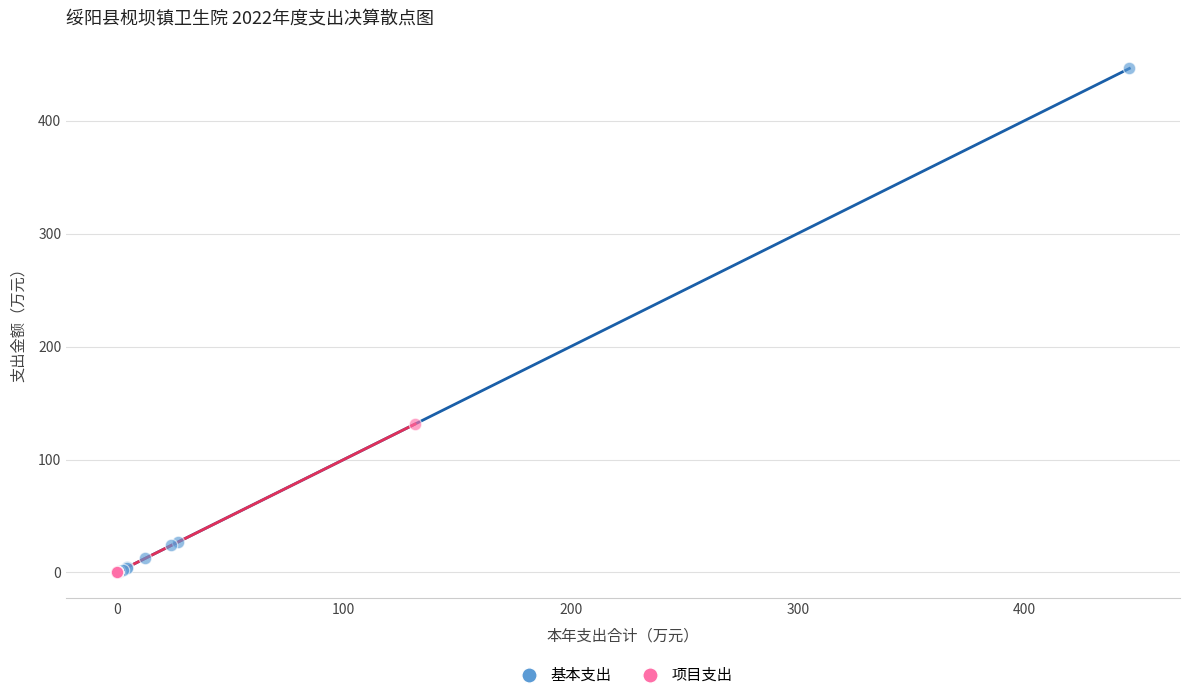

Which series has the widest spread of Y values?

基本支出